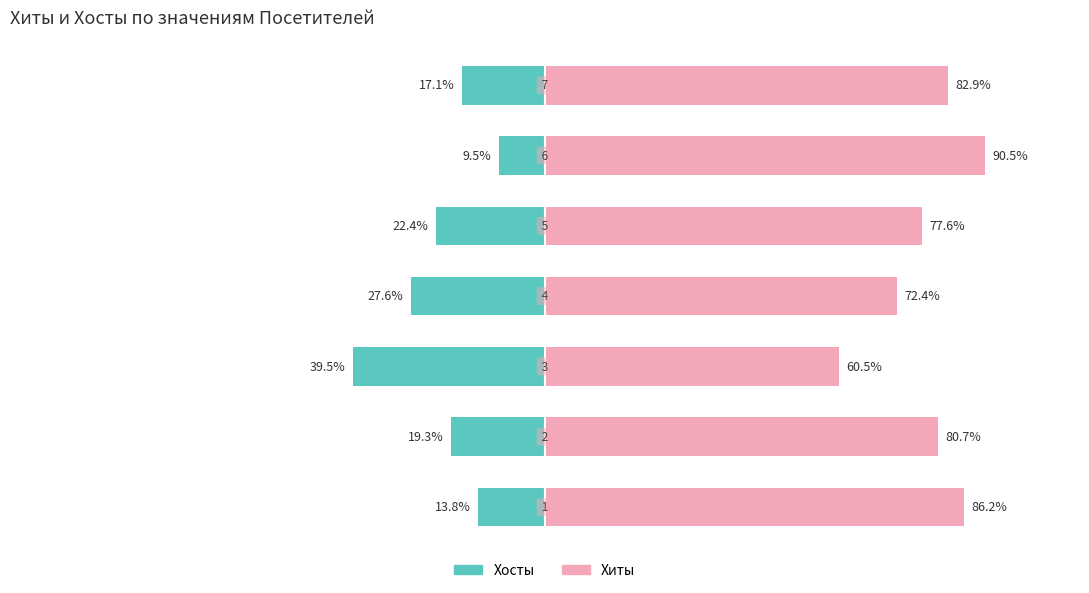

The value of Хиты at 3 is 23.3. True or false?

False